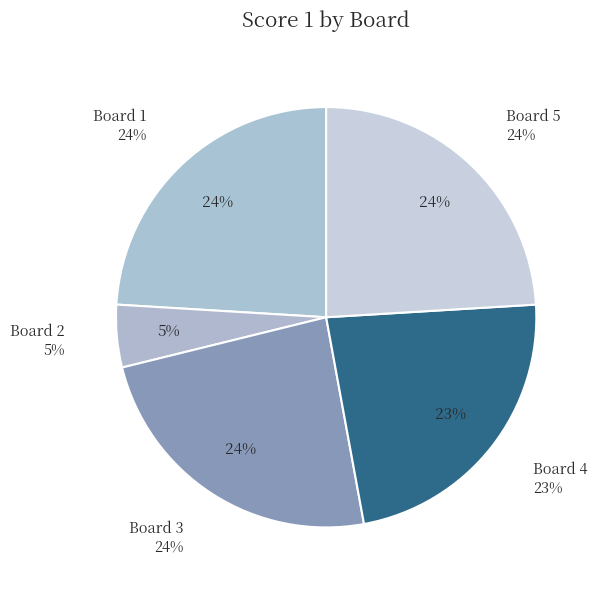

Does any single category account for the majority?

No